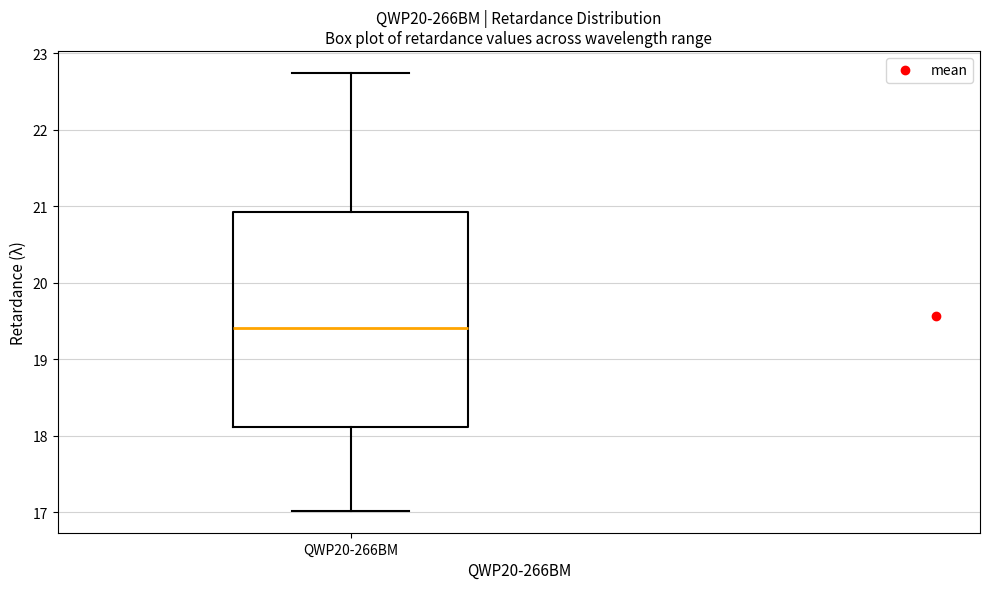

Where does the lower whisker of the box for QWP20-266BM end on the y-axis? The values are not printed on the chart, so give them approximately, as read against the axis.

17.0